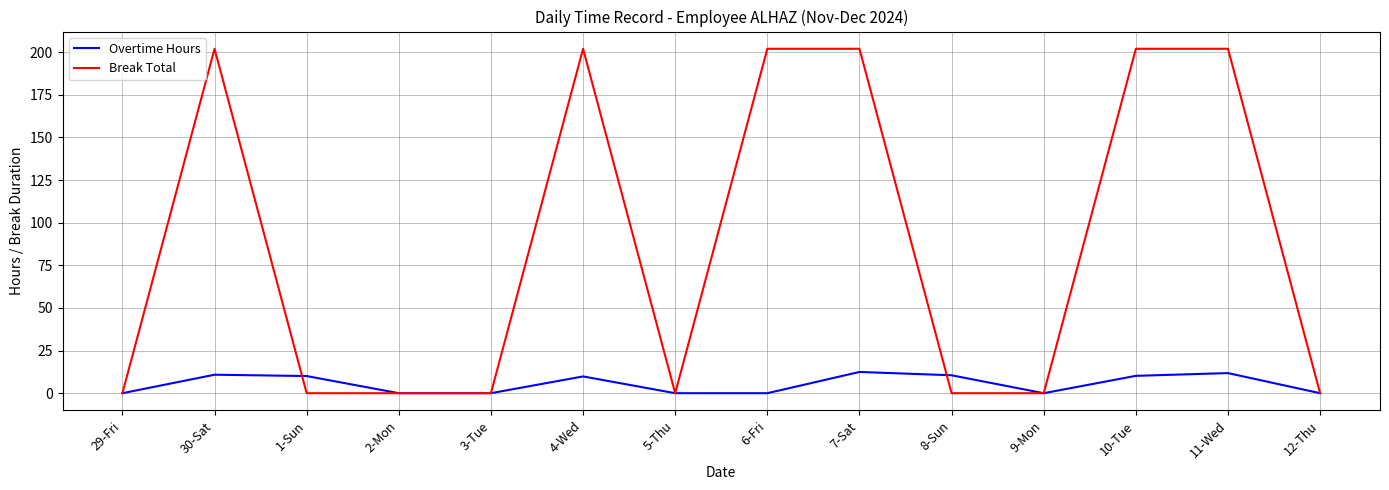

List the series in order of their peak value, highest first.

Break Total, Overtime Hours